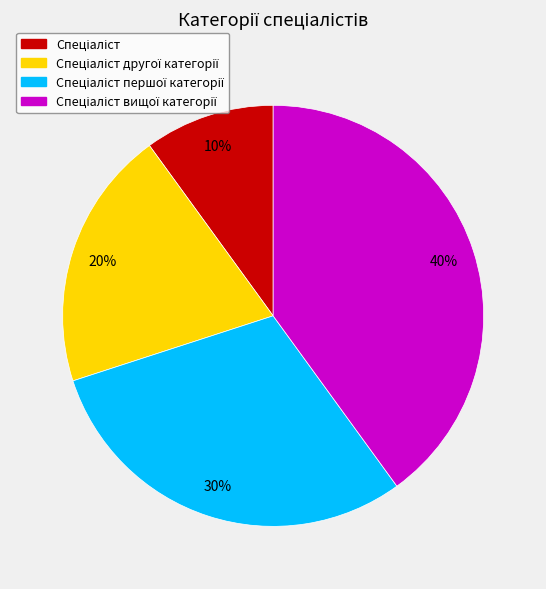

Is there any slice that represents more than half of the pie?

No